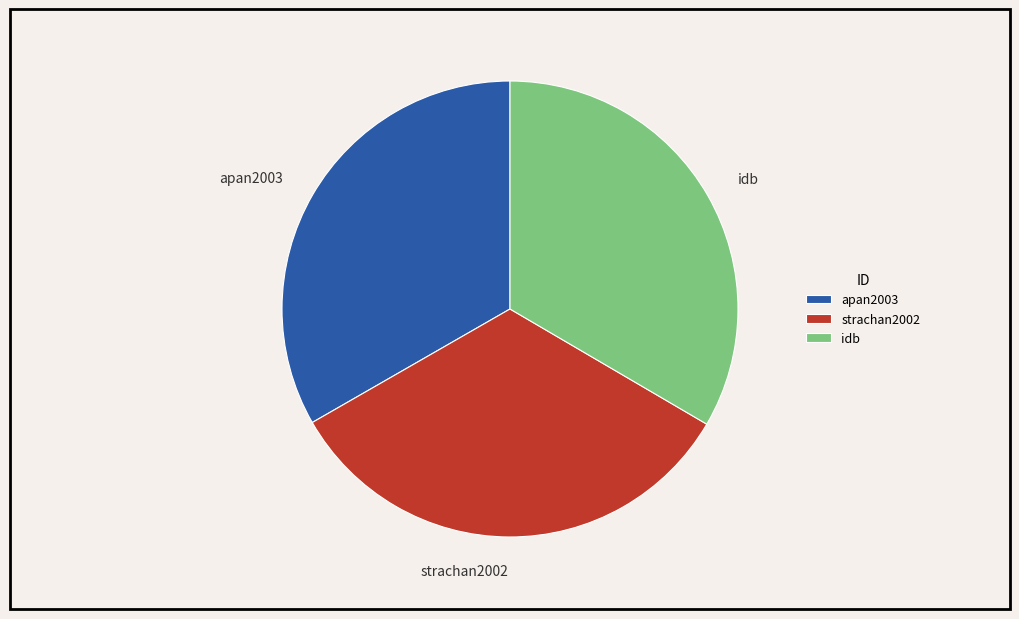

The idb slice represents 33% of the pie. True or false?

True